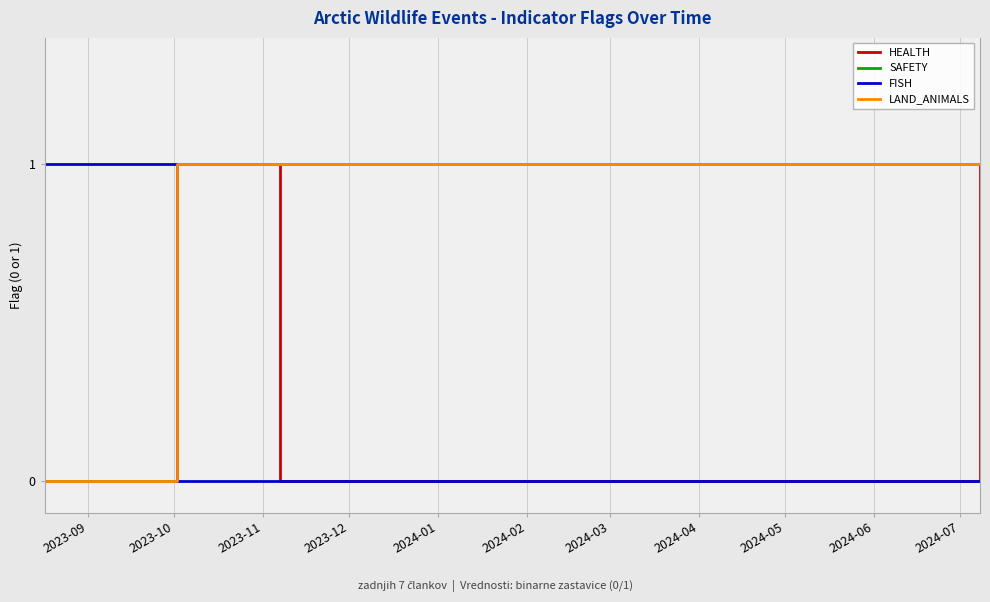

True or false: SAFETY has more than 0 interior local peaks.

False